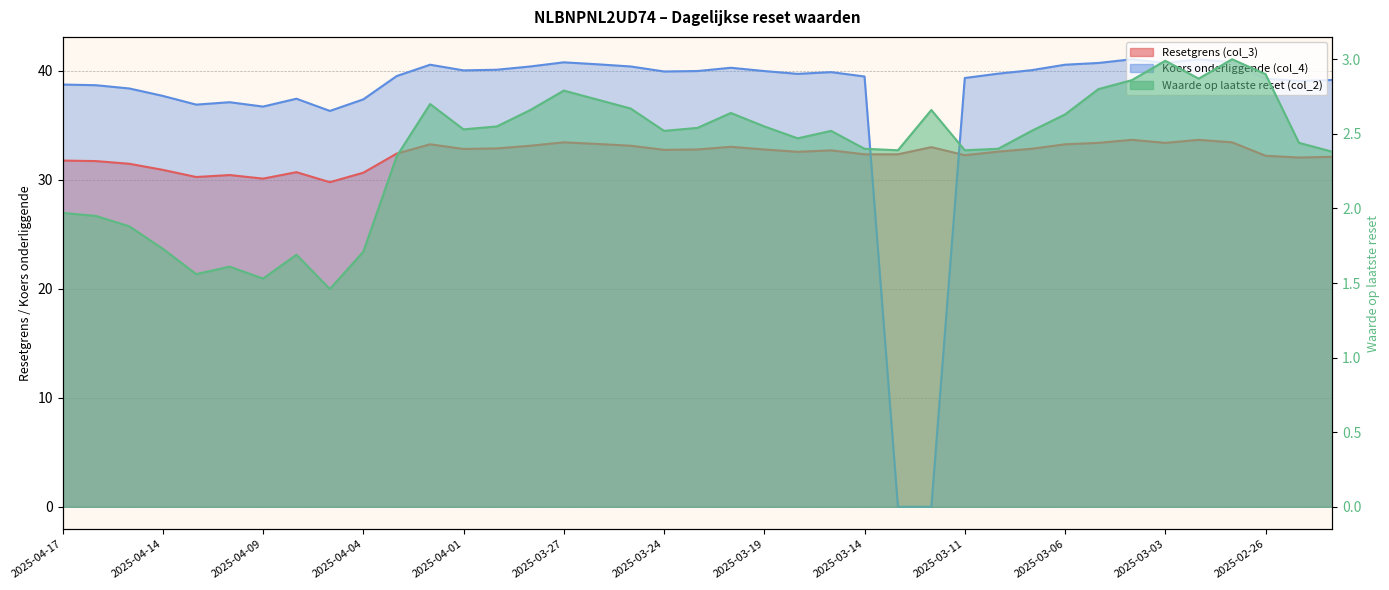

What is the minimum value for Waarde op laatste reset (col_2)?

1.5